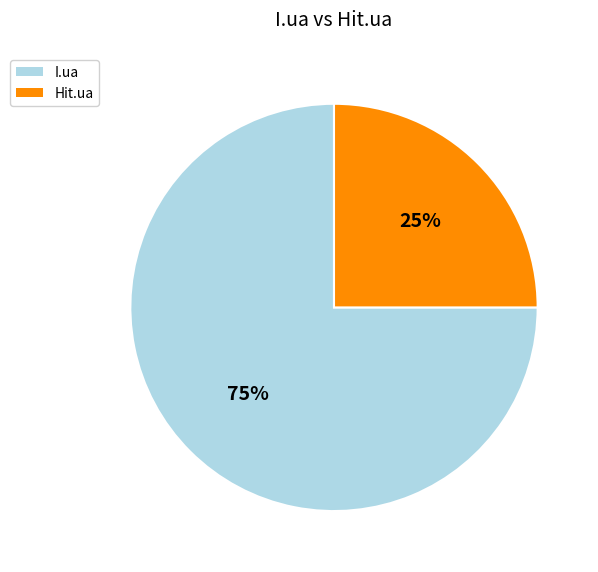

How many segments does this pie chart have?

2